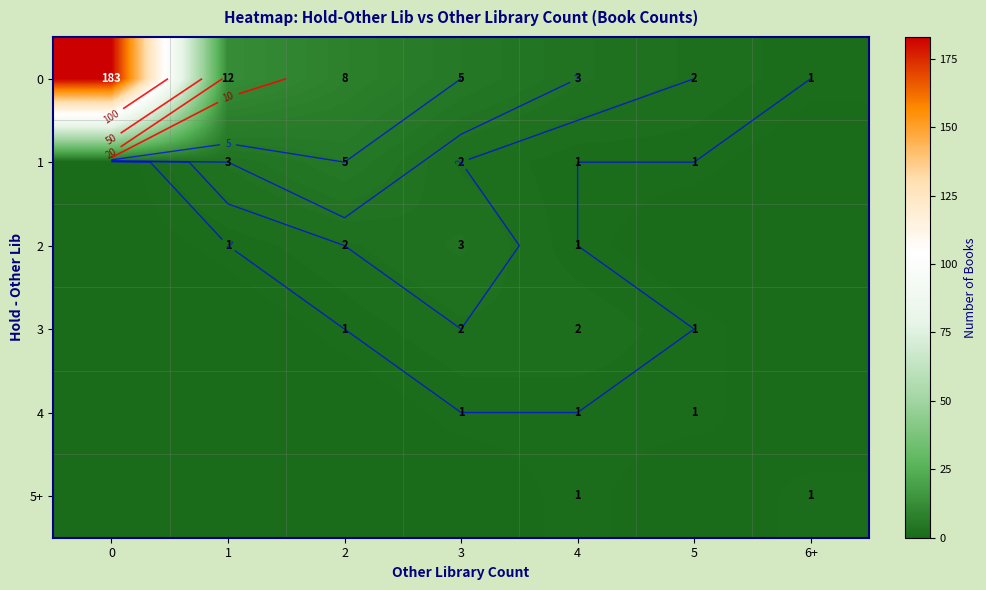

What is the difference between the second highest and minimum values in the 4 series?

1